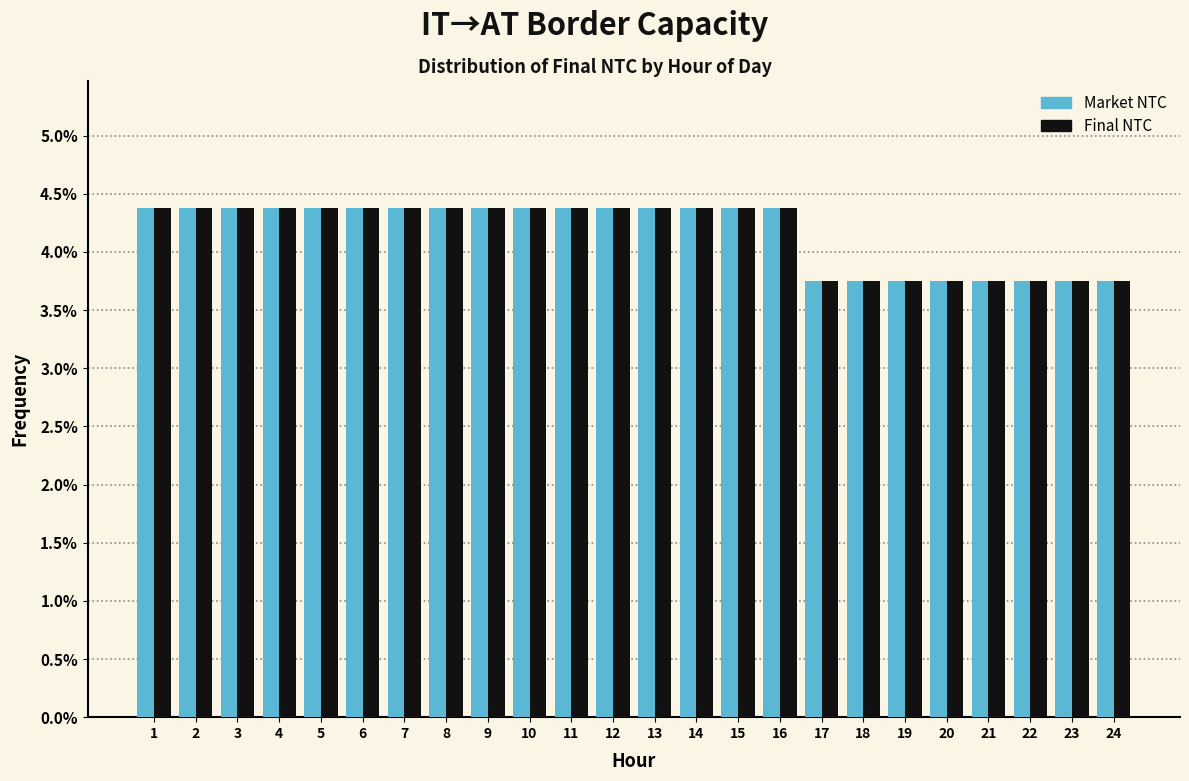

The Final NTC series shows 3.8 at 20. True or false?

True